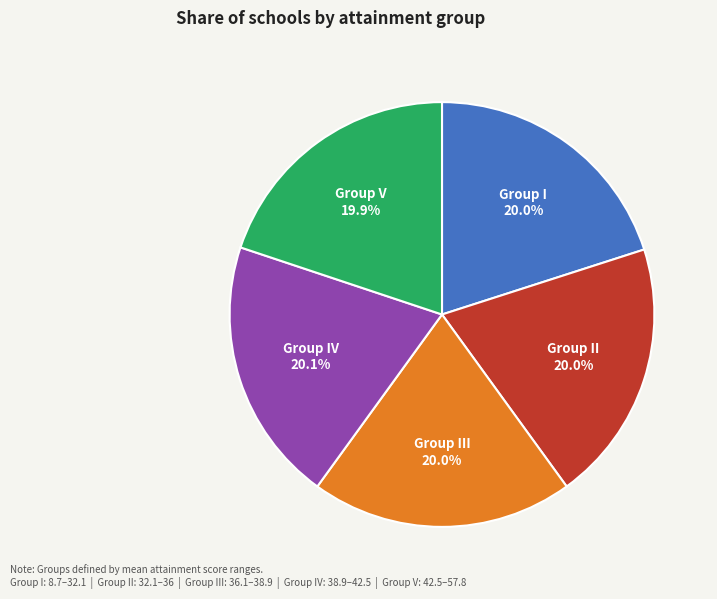

What percentage is the Group I slice, to the nearest percent?

20%